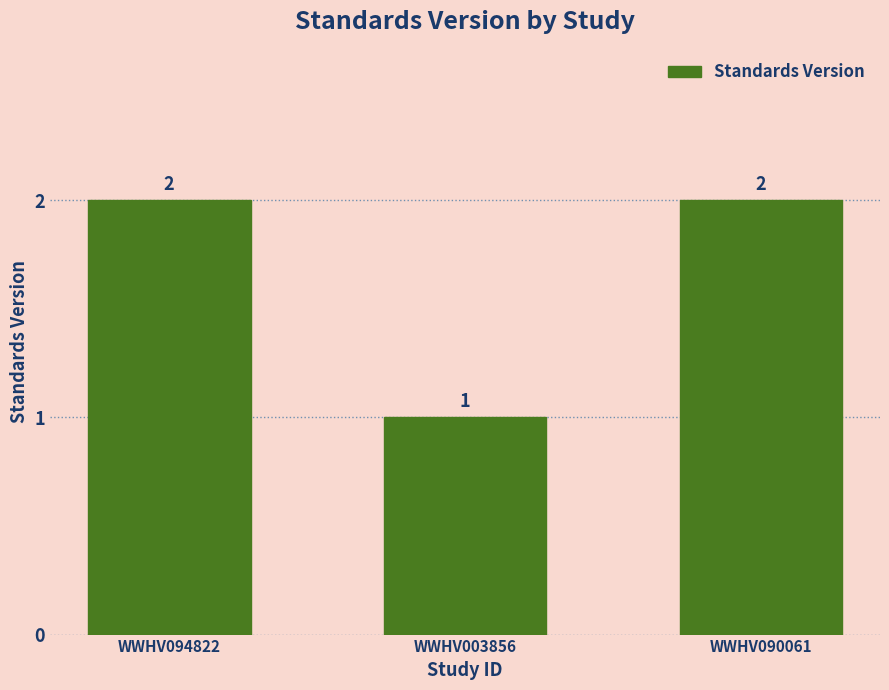

How many bars are there in total?

3